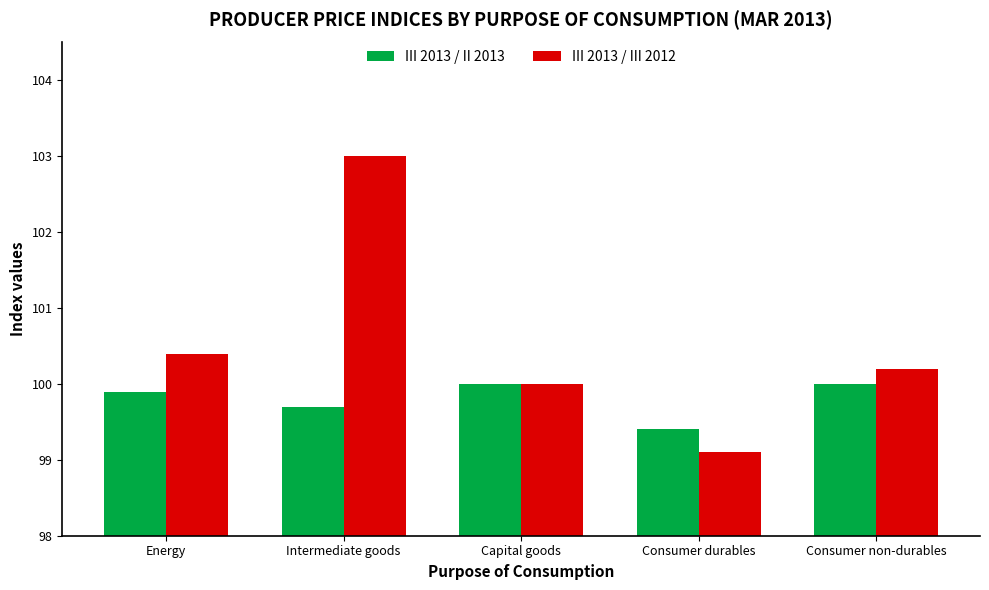

What is the total value across all series at Capital goods?

200.0